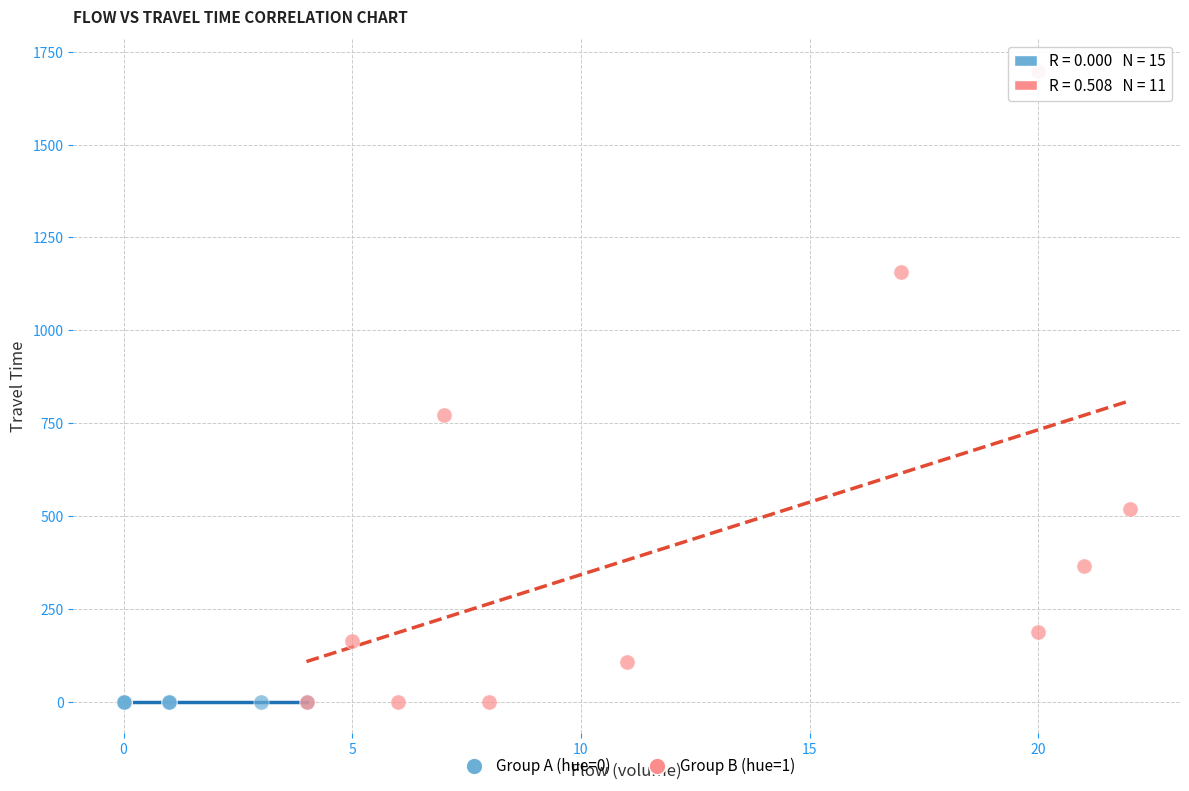

Which series reaches the maximum Y coordinate?

Group B (hue=1)